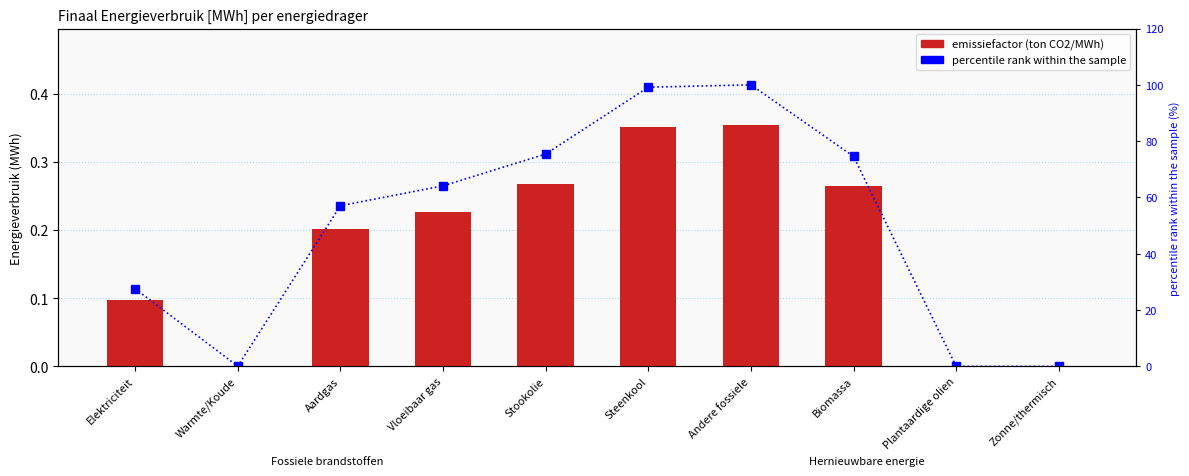

Does the chart contain stacked bars?

No